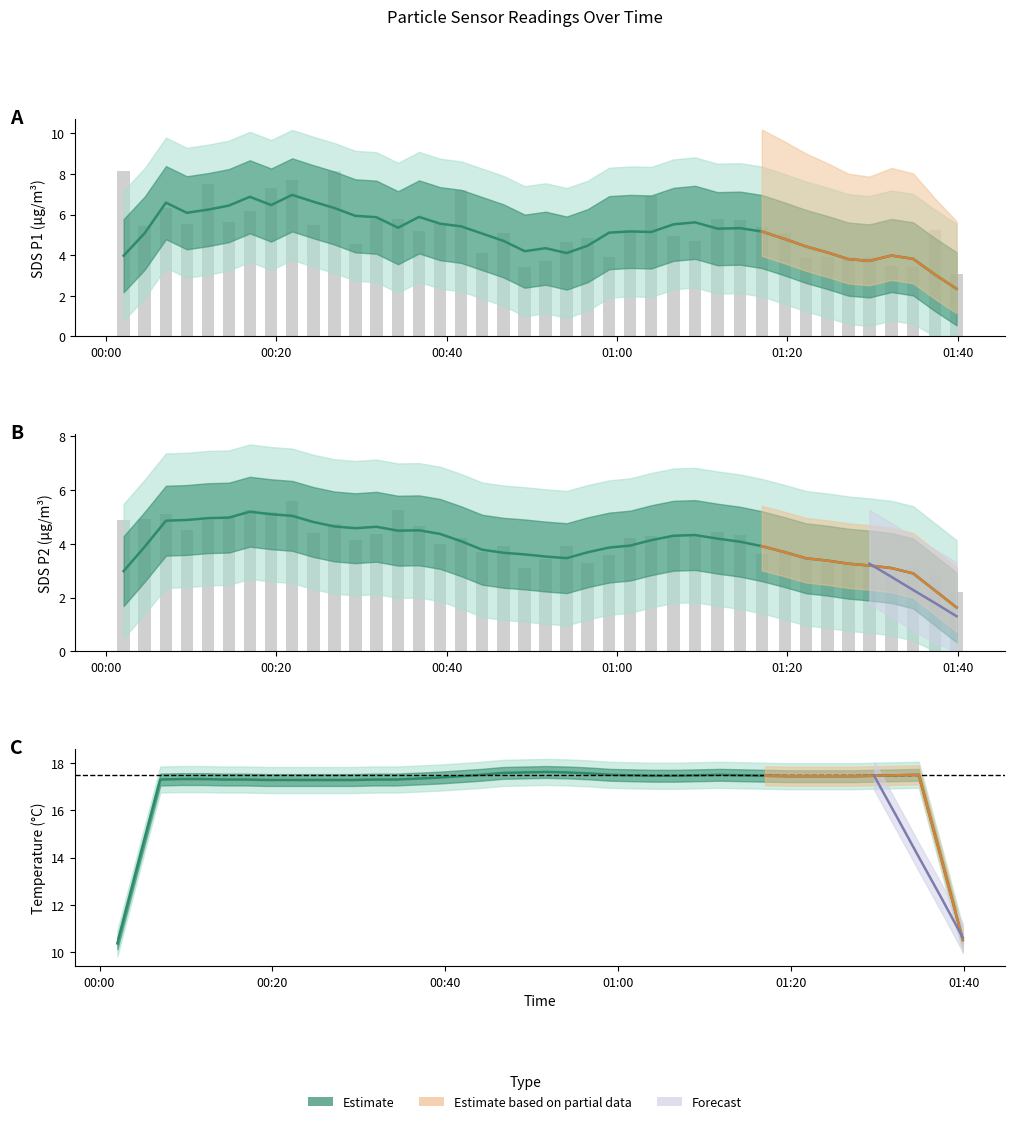

At which category does the chart reach its minimum across all series?

01:40